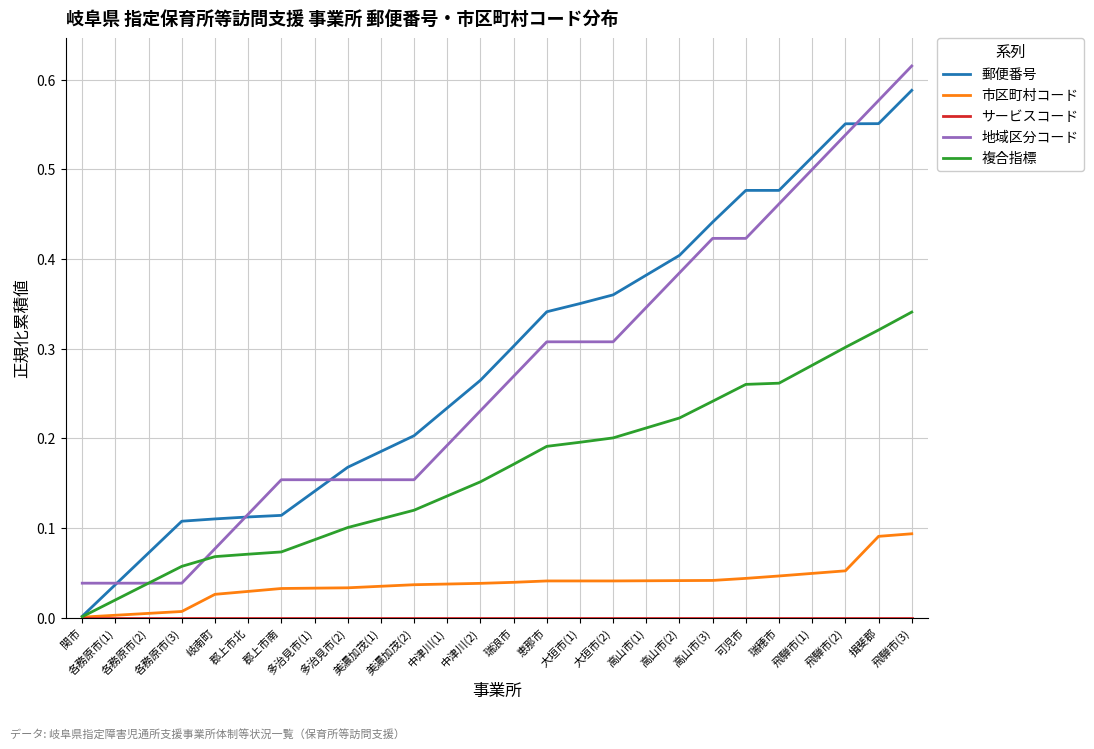

Is this an area chart (filled region under the line)?

No